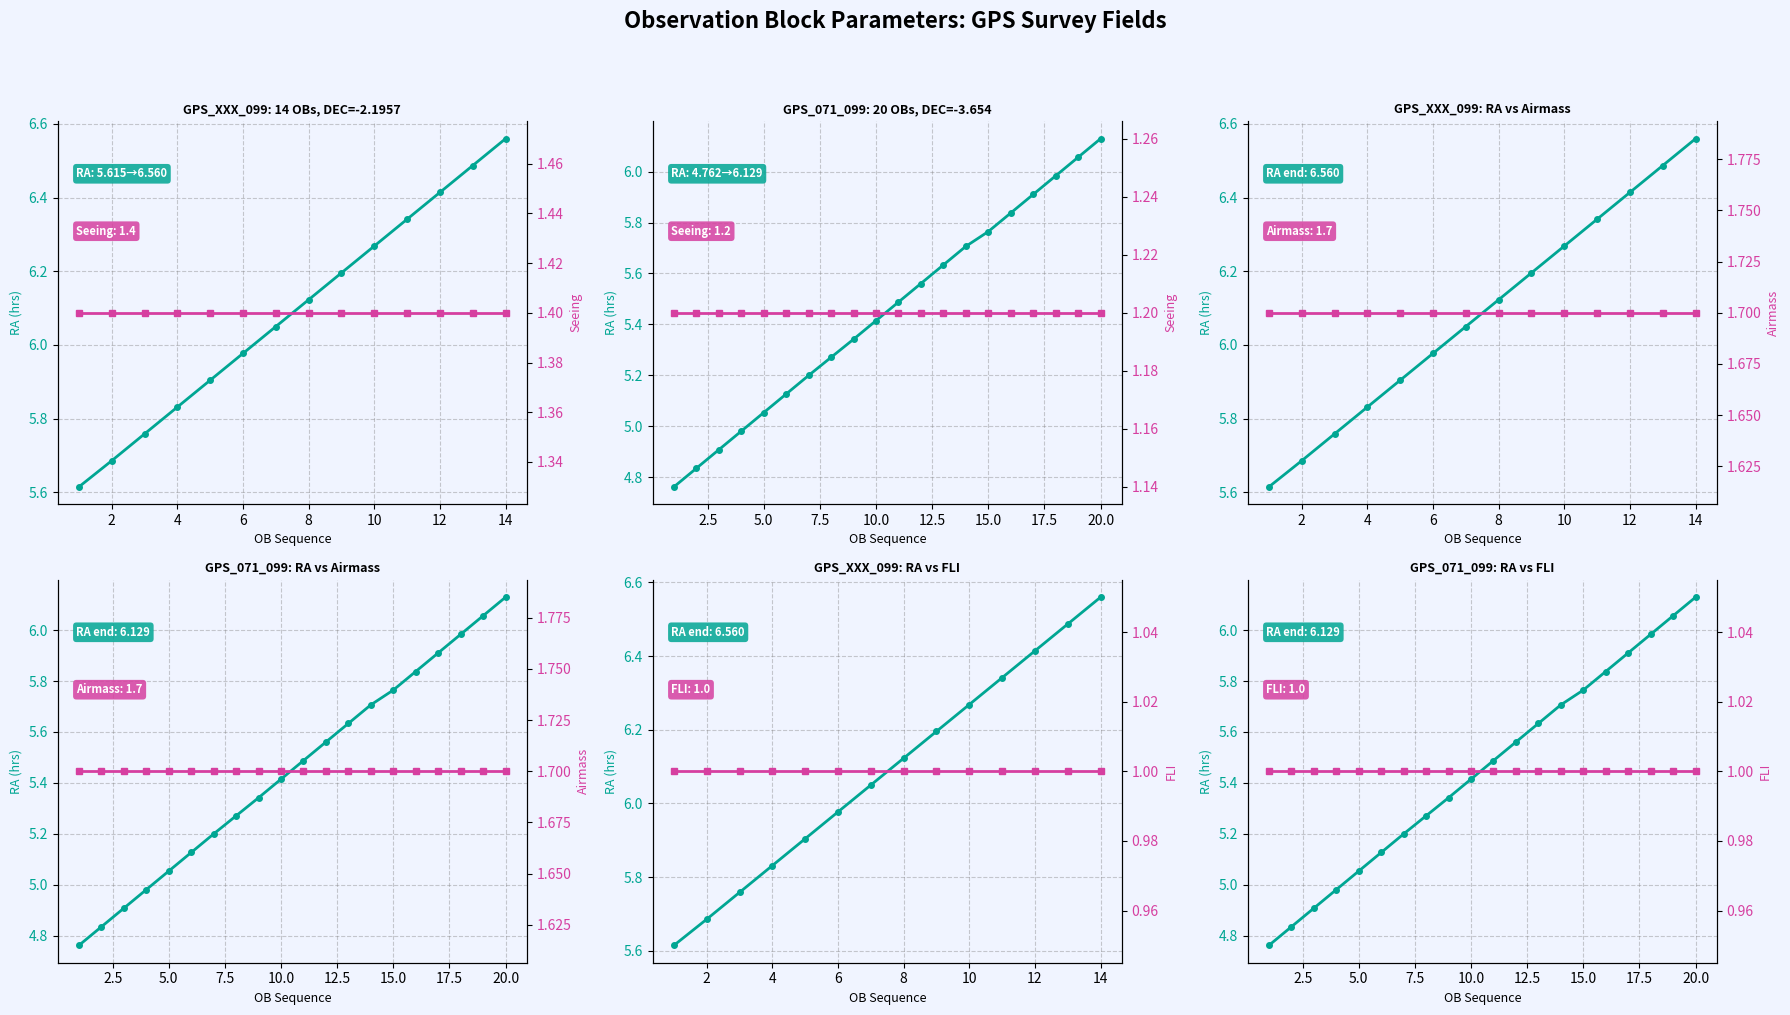

True or false: FLI and Seeing intersect in this chart.

False